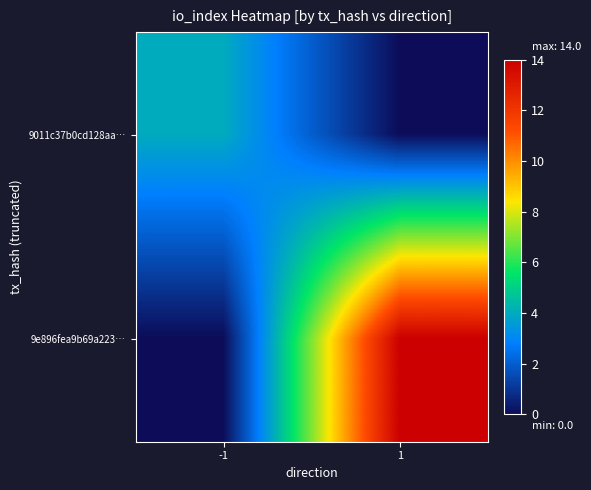

At which category is the sum across all series the highest?

1